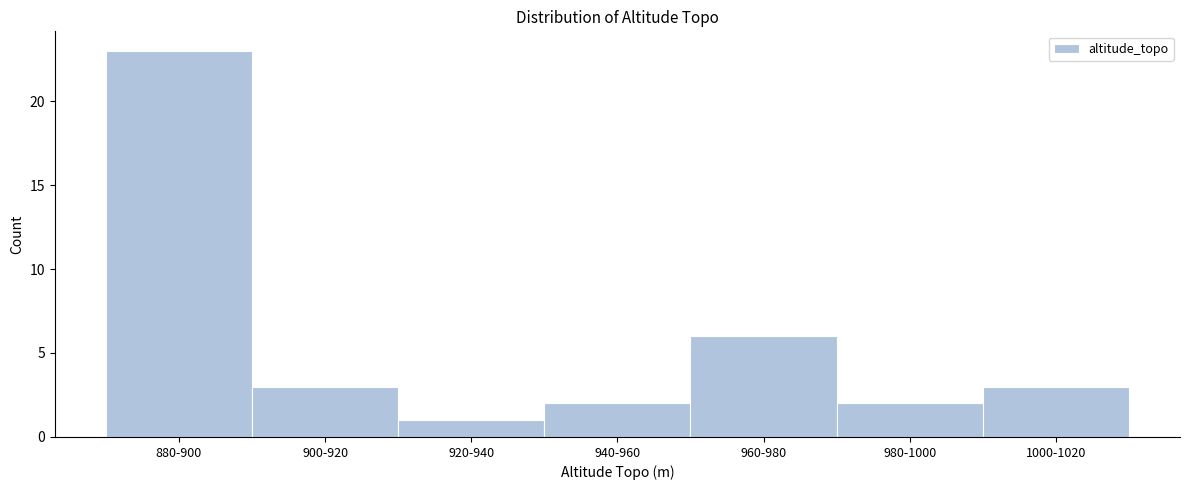

Reading left to right, extract all data points from this chart.

23	3	1	2	6	2	3